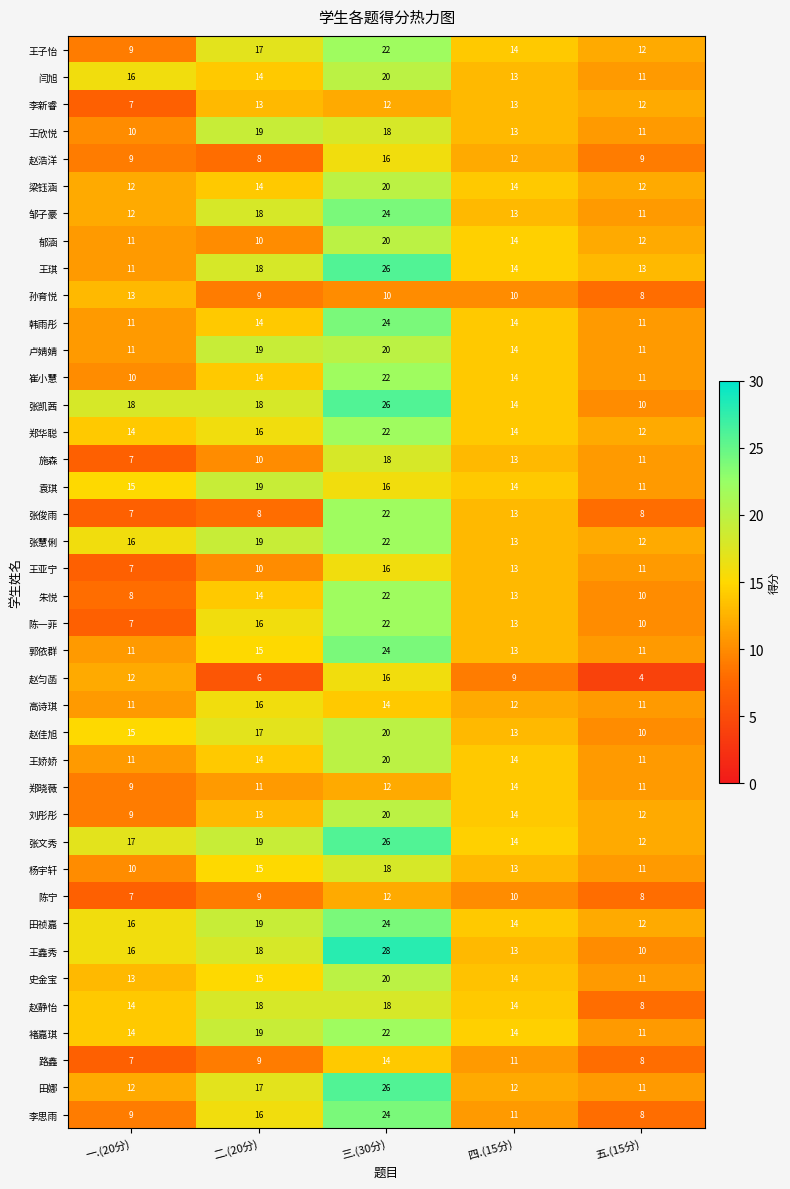

List the labels in order of 赵匀菡 value, smallest first.

五.(15分), 二.(20分), 四.(15分), 一.(20分), 三.(30分)